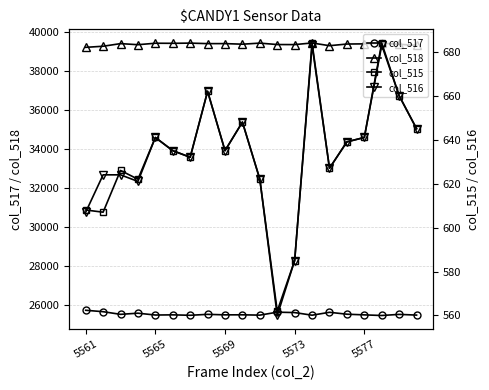

The value of col_518 at 5565 is 10564. True or false?

False